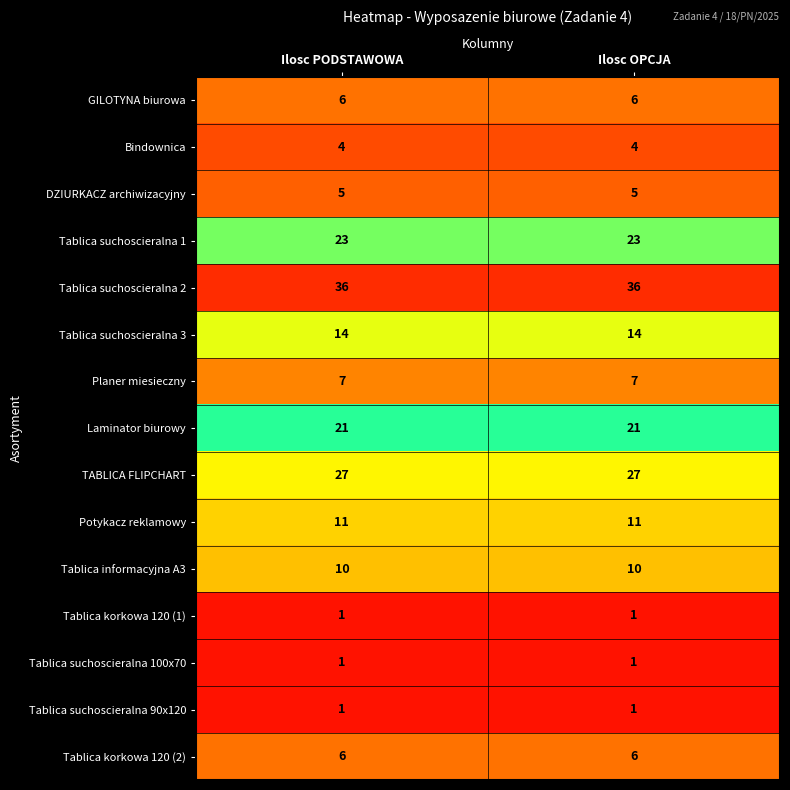

True or false: Tablica suchoscieralna 100x70 has a value of 1 at Ilosc PODSTAWOWA.

True